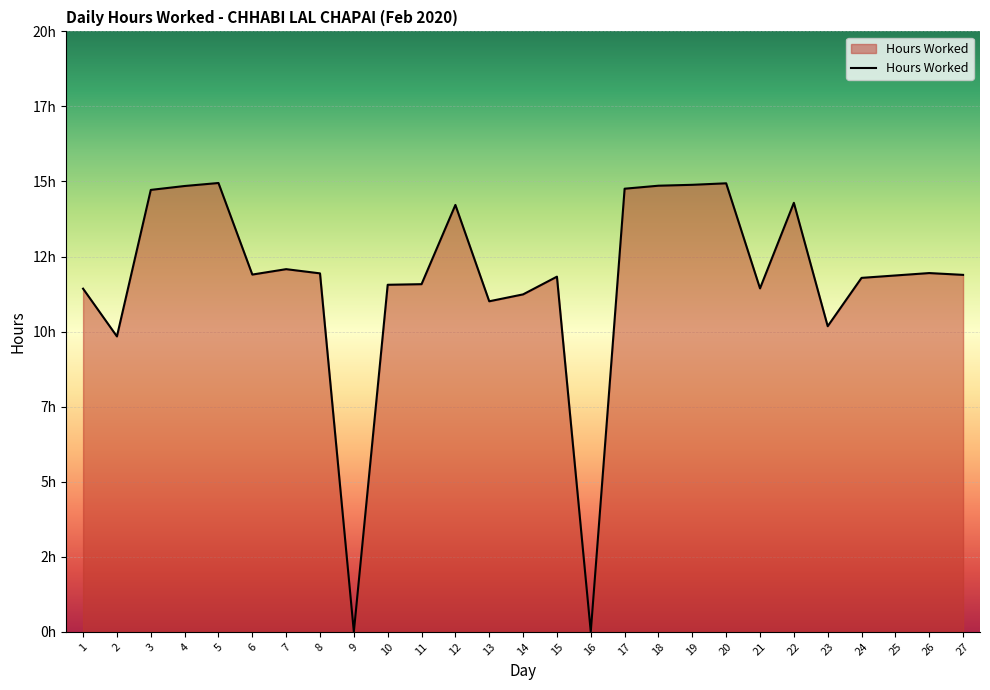

Does the chart have visible grid lines?

Yes